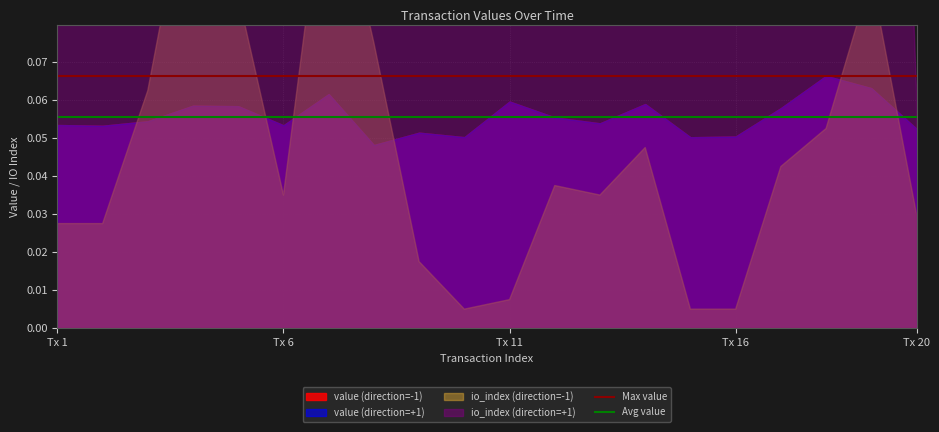

The Max value series shows 0.1 at Tx 1. True or false?

False